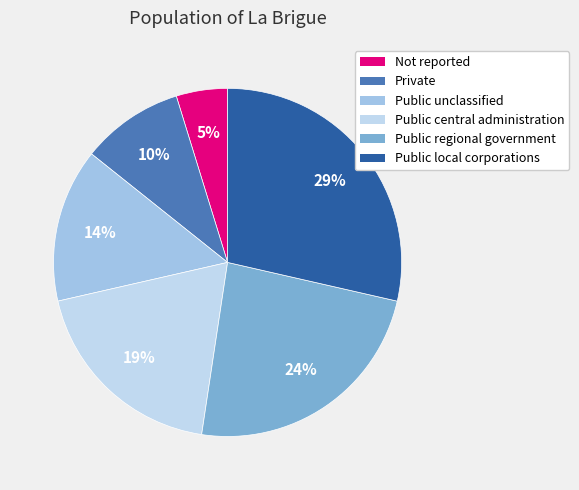

Does Not reported represent more than half of the total?

No